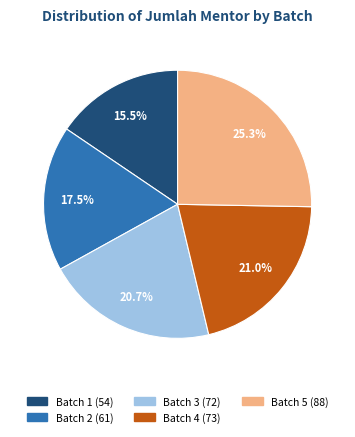

To the nearest percent, what is the combined percentage of Batch 5 and Batch 4?

46%